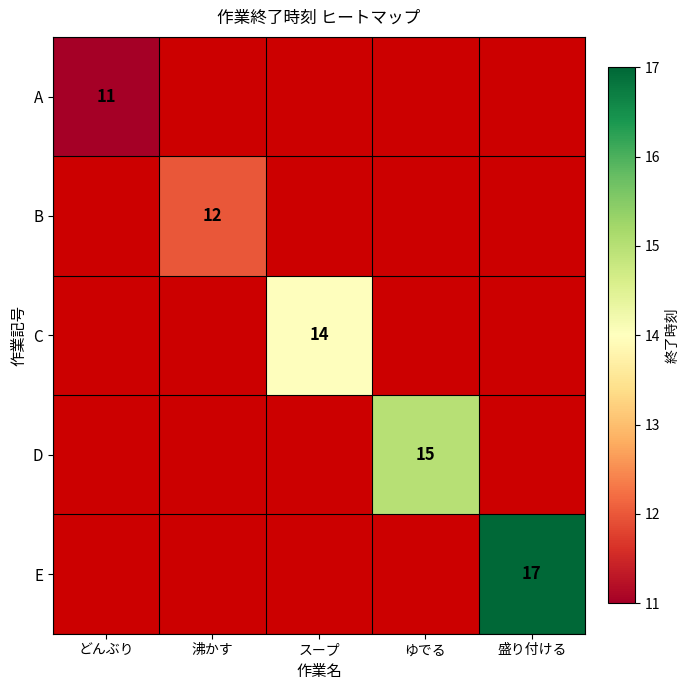

Which label corresponds to the largest value in the chart?

盛り付ける